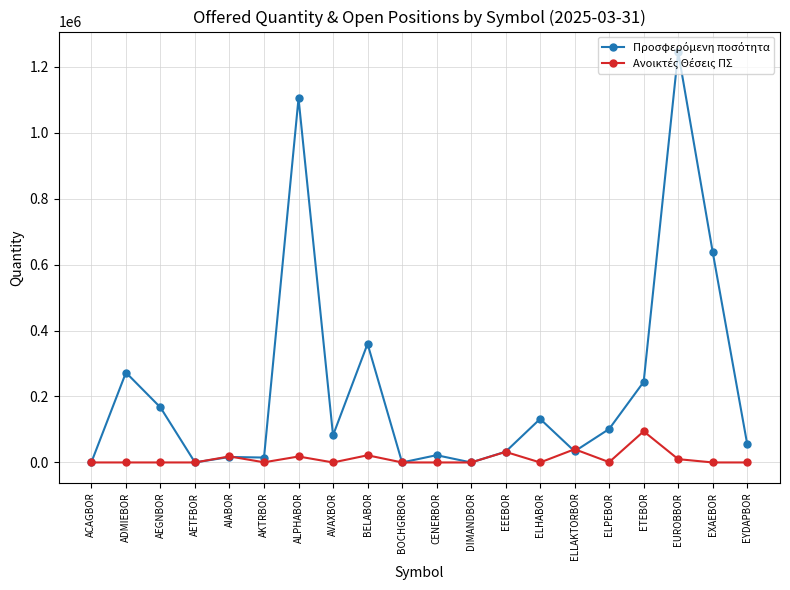

What is the label of the 8th point from the right?

EEEBOR